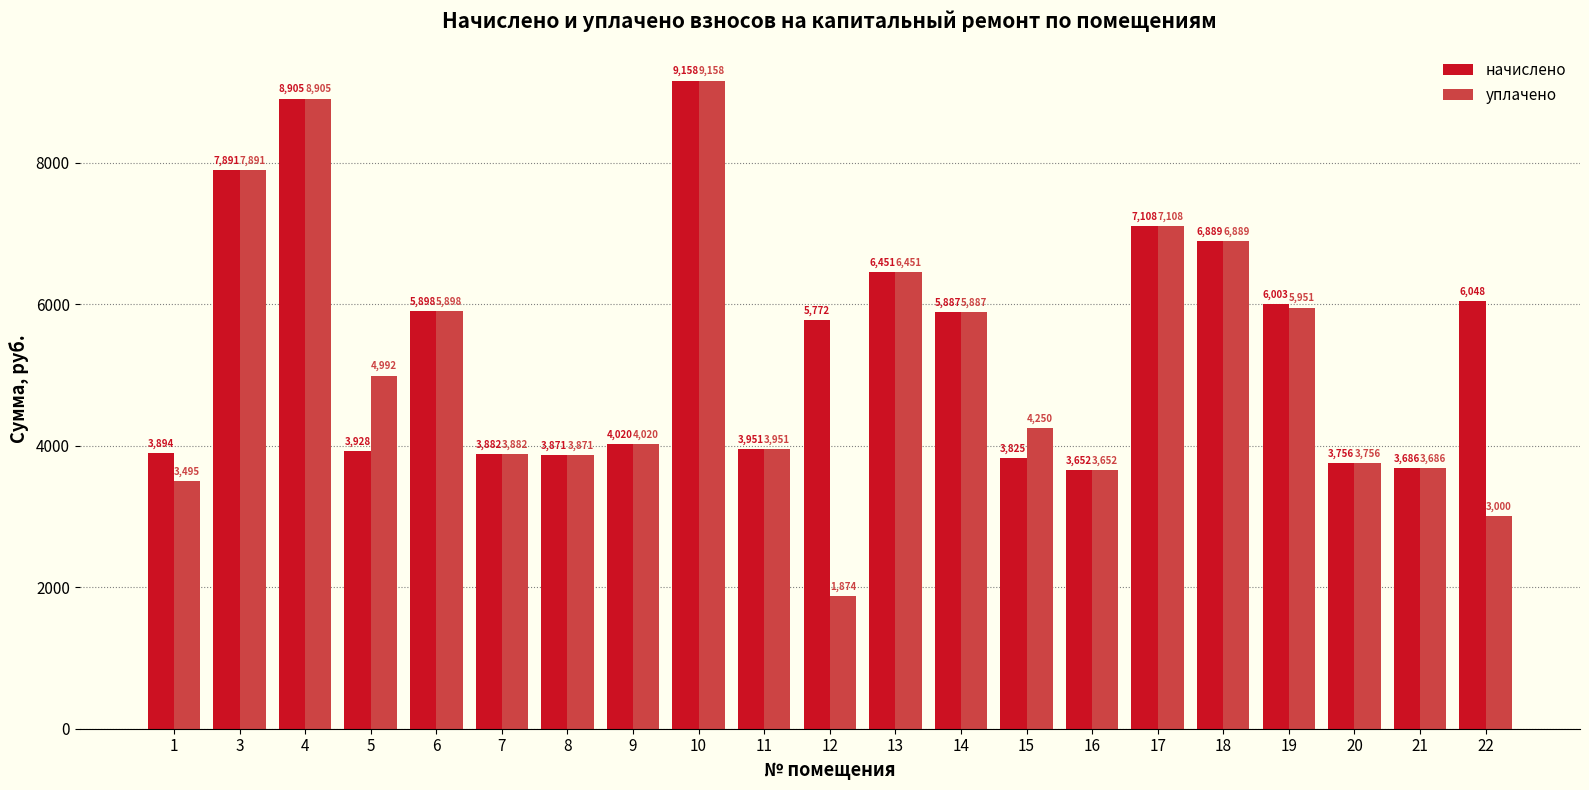

At how many categories does at least one series exceed 6658?

5